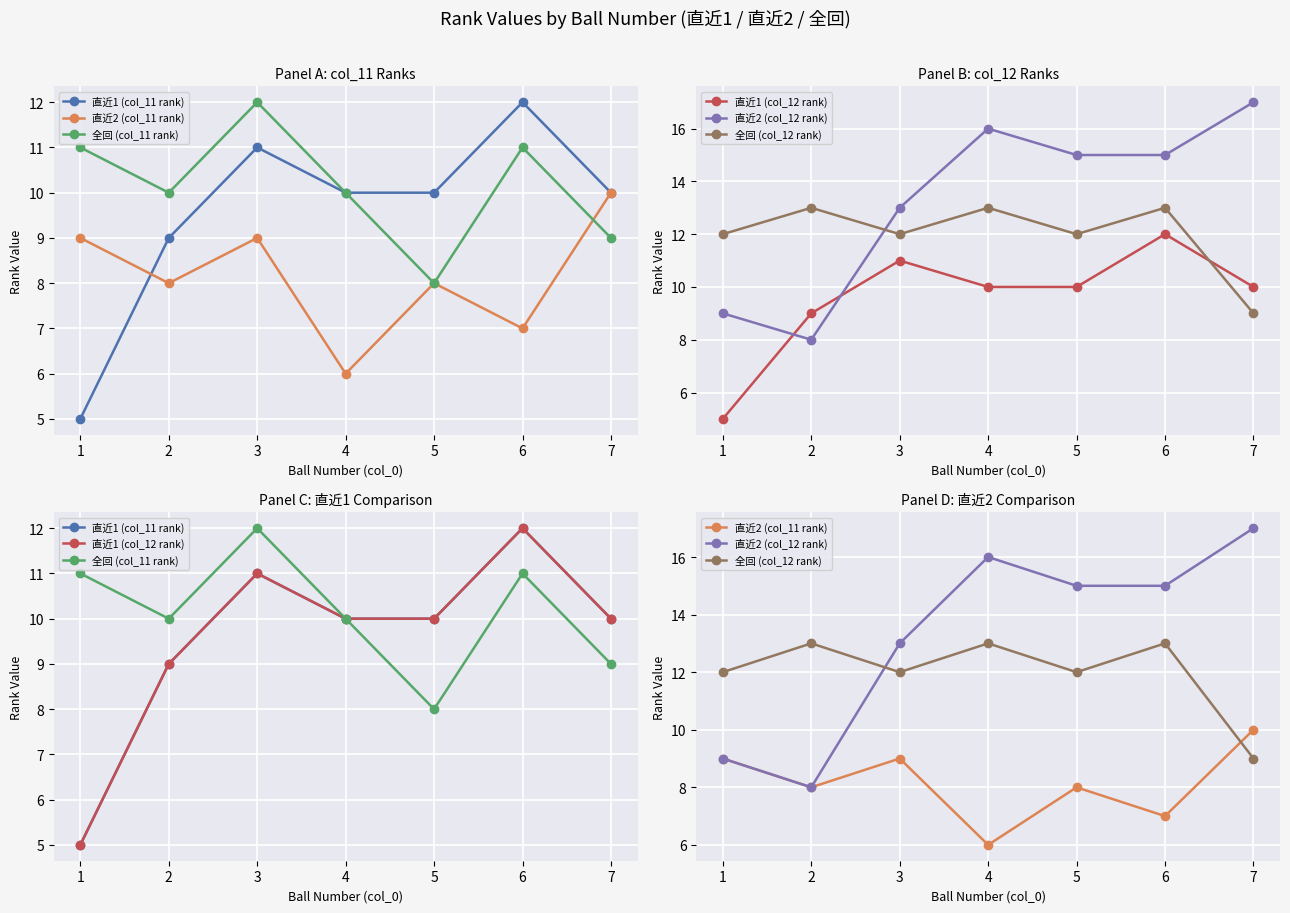

What is the value of the 全回 (col_11 rank) point at the 5th from the left?

8